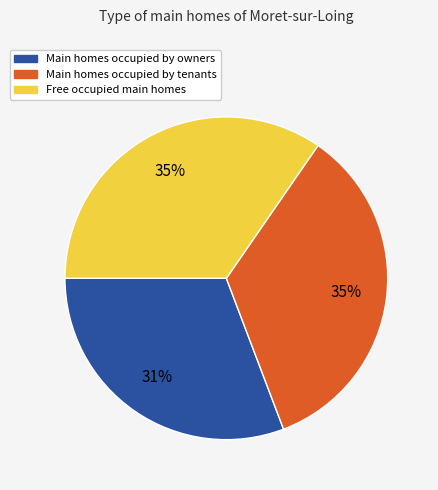

Does any single category account for the majority?

No